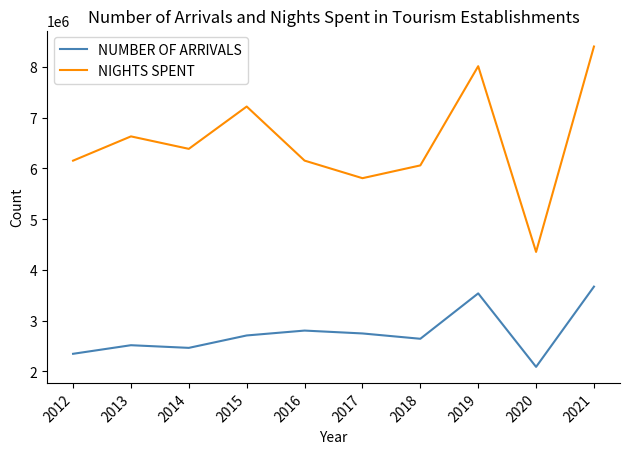

Does the chart display data point markers on the line(s)?

No